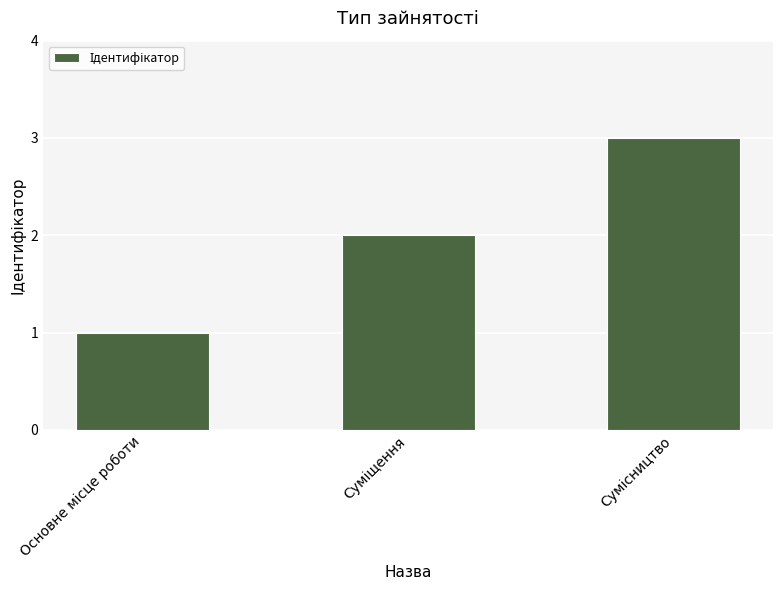

How many values are between 1 and 3?

3